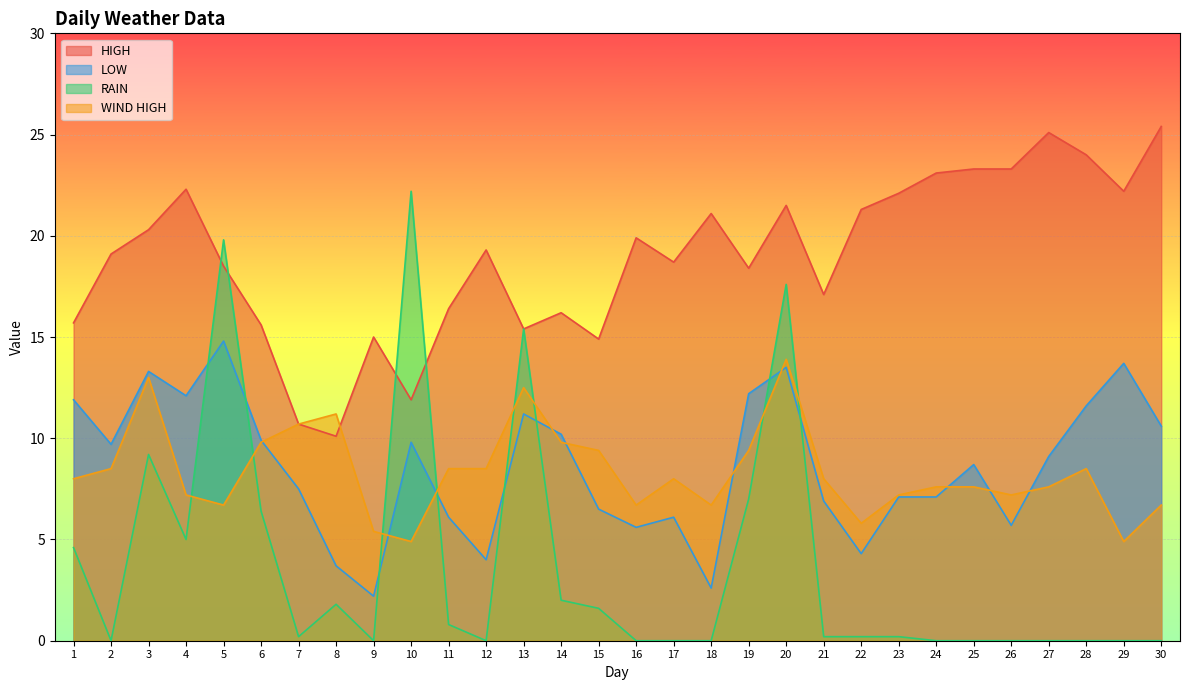

In WIND HIGH, how many points are higher than both neighbors (excluding endpoints)?

6